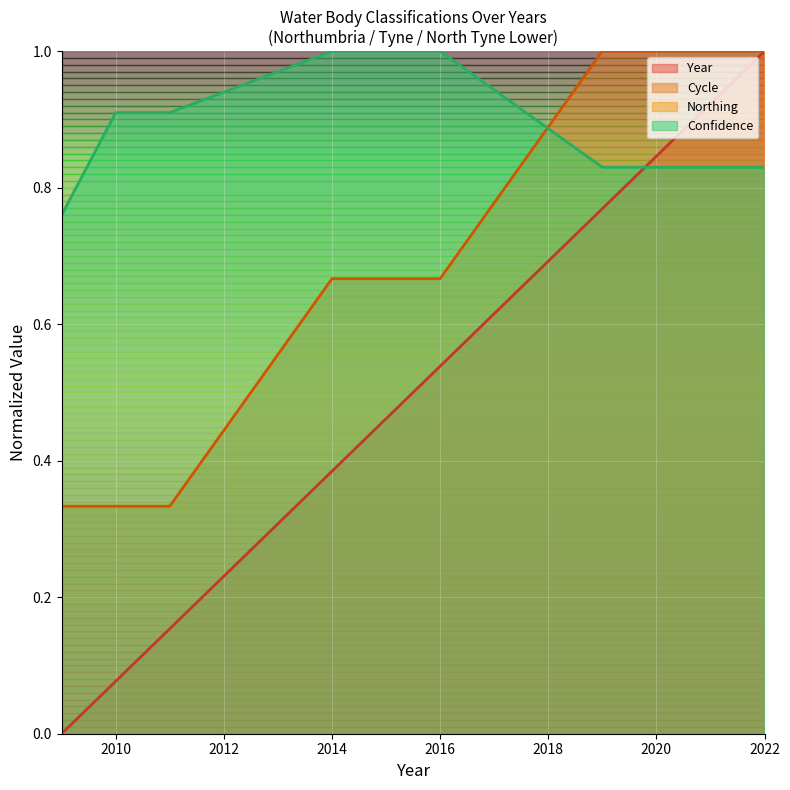

Is it true that Cycle equals 1.1 at 2016?

False